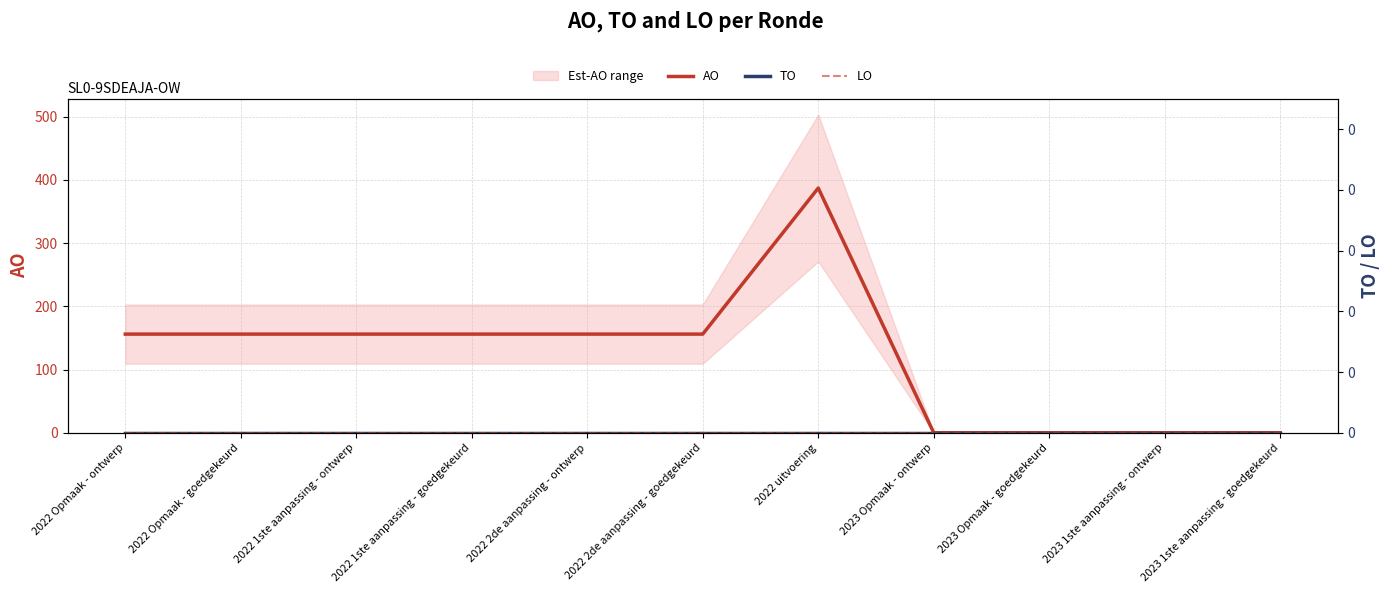

True or false: TO has more than 2 interior local peaks.

False